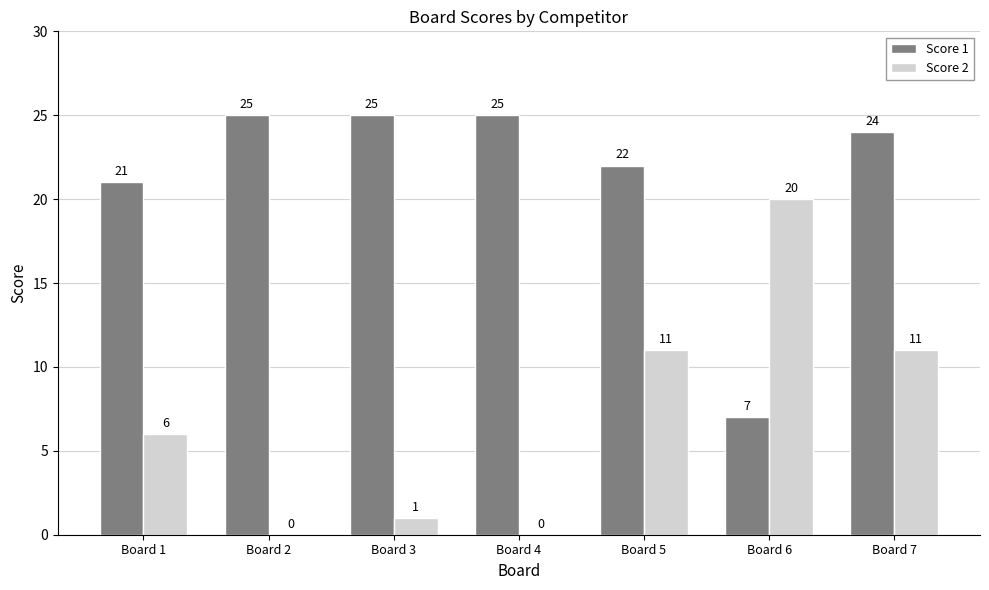

True or false: Score 2 has a value of 9 at Board 4.

False